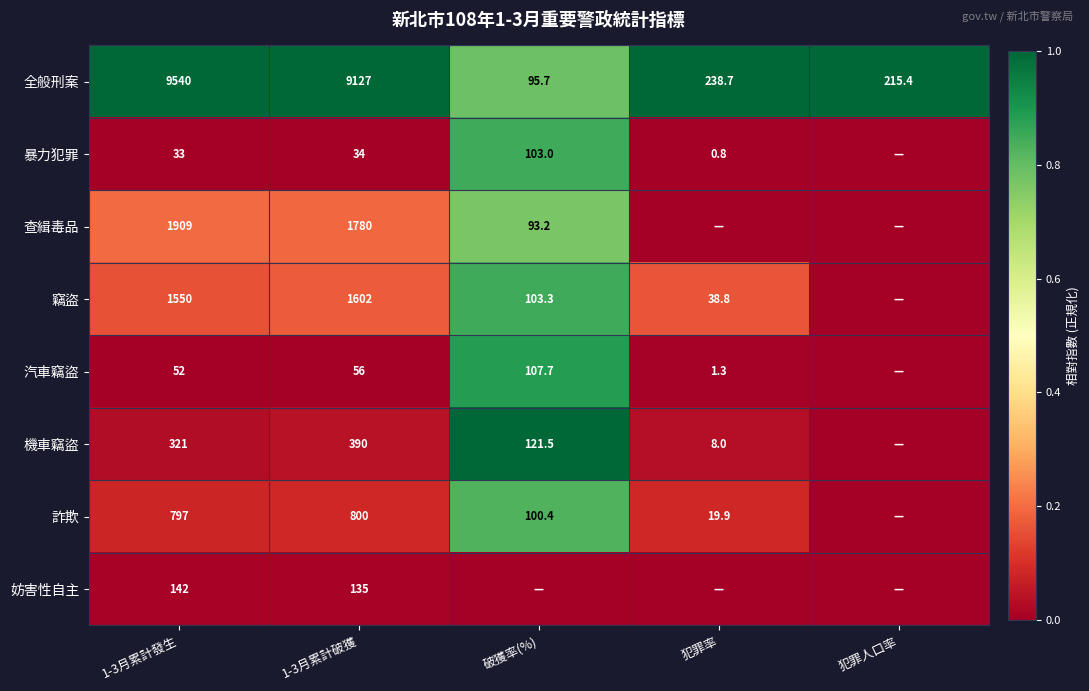

Which category has the highest value in the 全般刑案 series?

1-3月累計發生